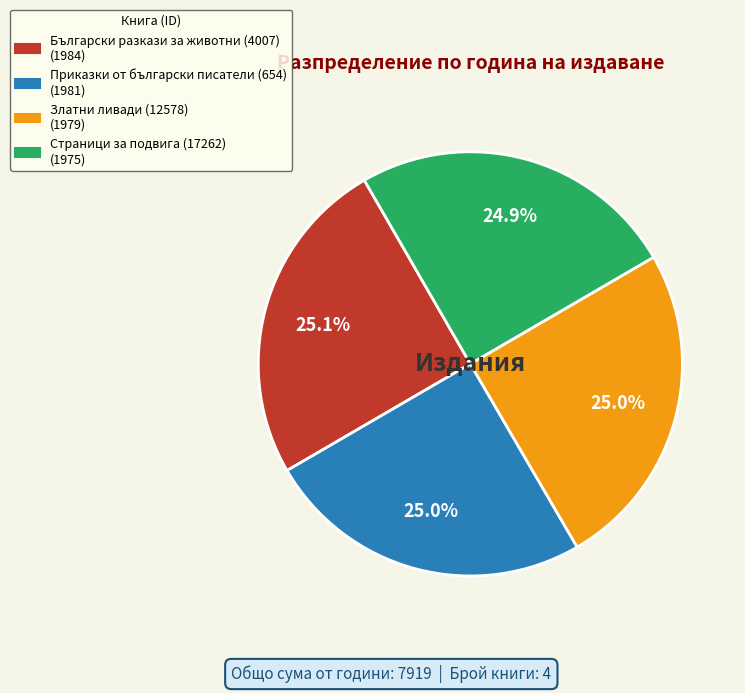

How many segments does this pie chart have?

4